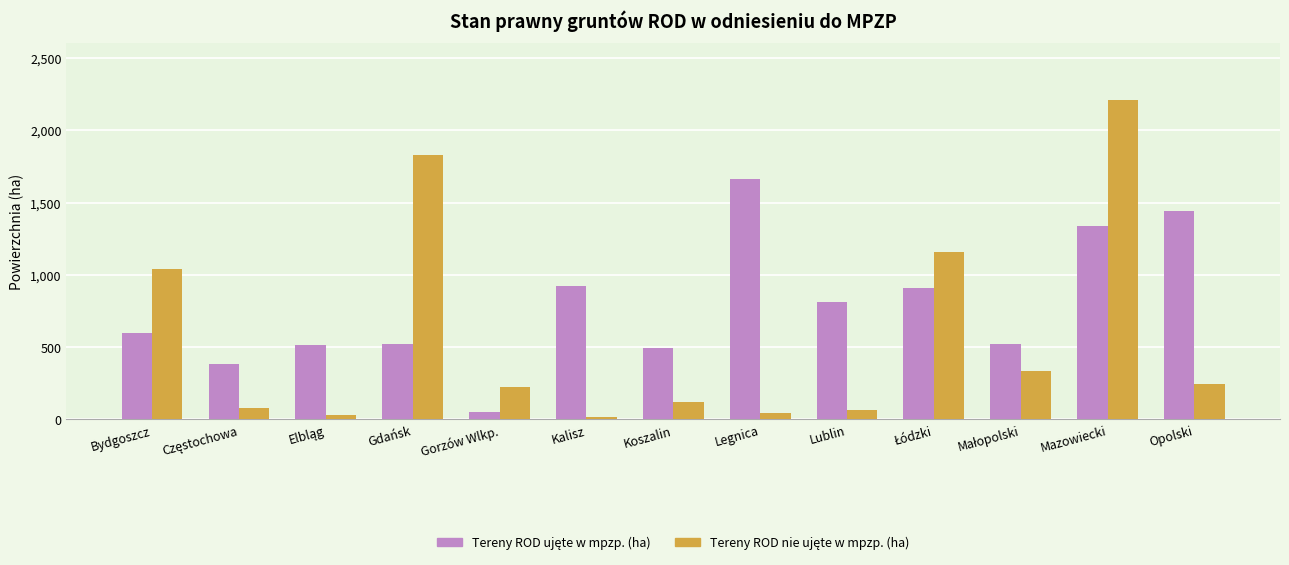

At how many categories does at least one series exceed 854?

7